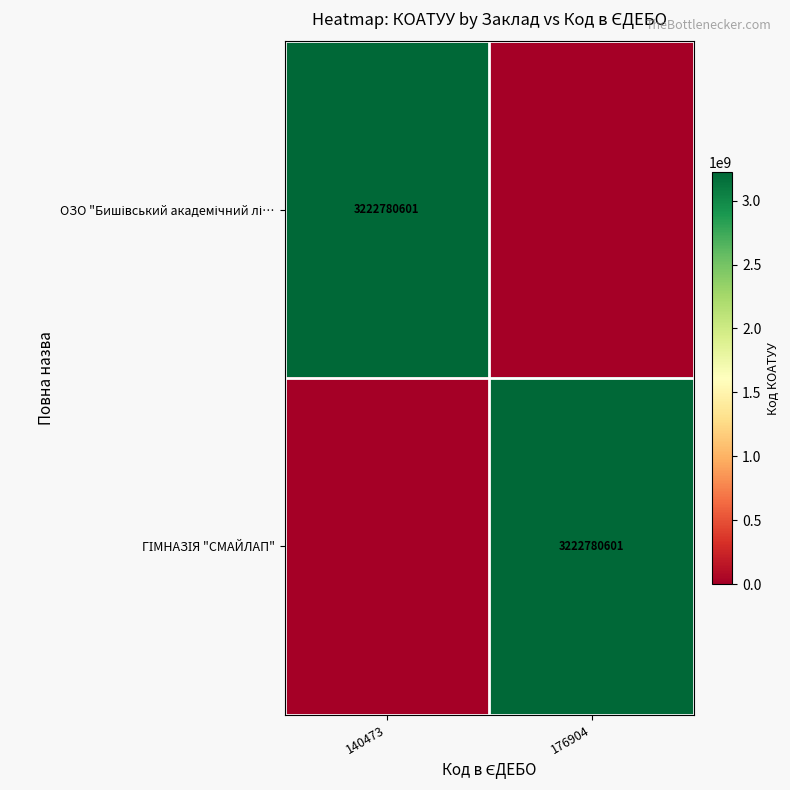

How many data points does each series have?

2